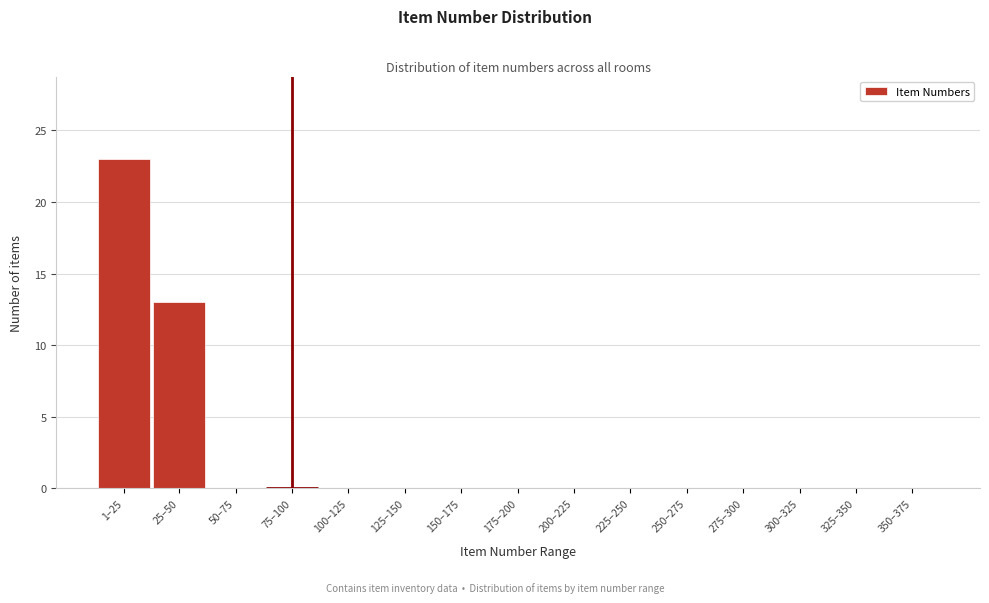

Reading left to right, list all the values displayed in this chart.

1–25=23	25–50=13	50–75=0	75–100=0	100–125=0	125–150=0	150–175=0	175–200=0	200–225=0	225–250=0	250–275=0	275–300=0	300–325=0	325–350=0	350–375=0